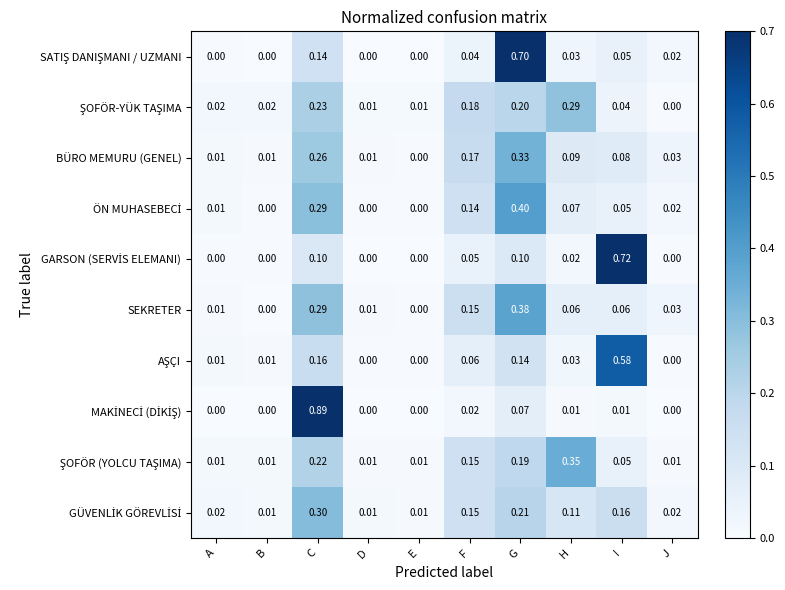

At how many categories does at least one series exceed 0?

10